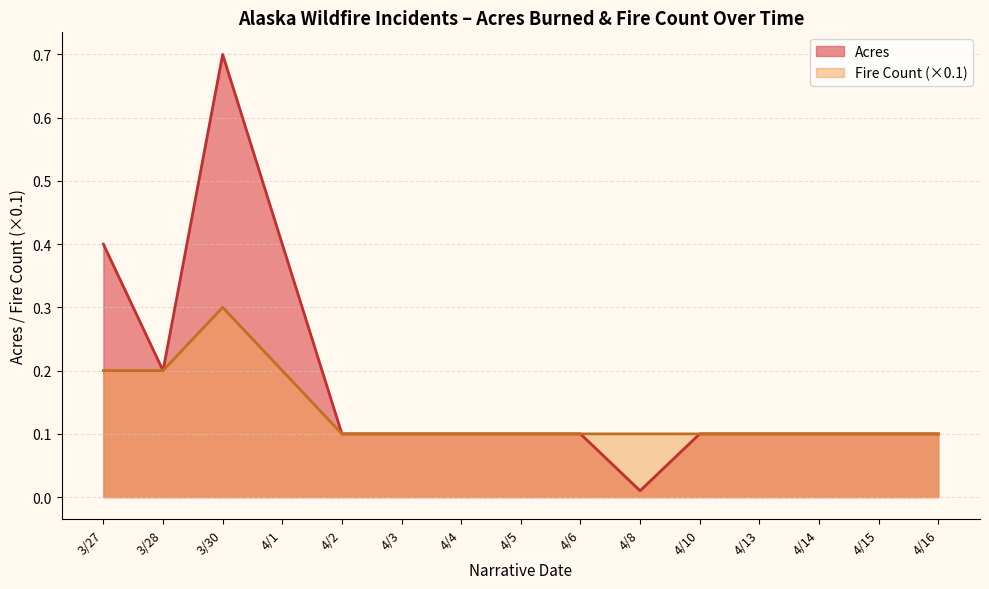

List the series in order of their overall mean, lowest first.

Fire Count (×0.1), Acres